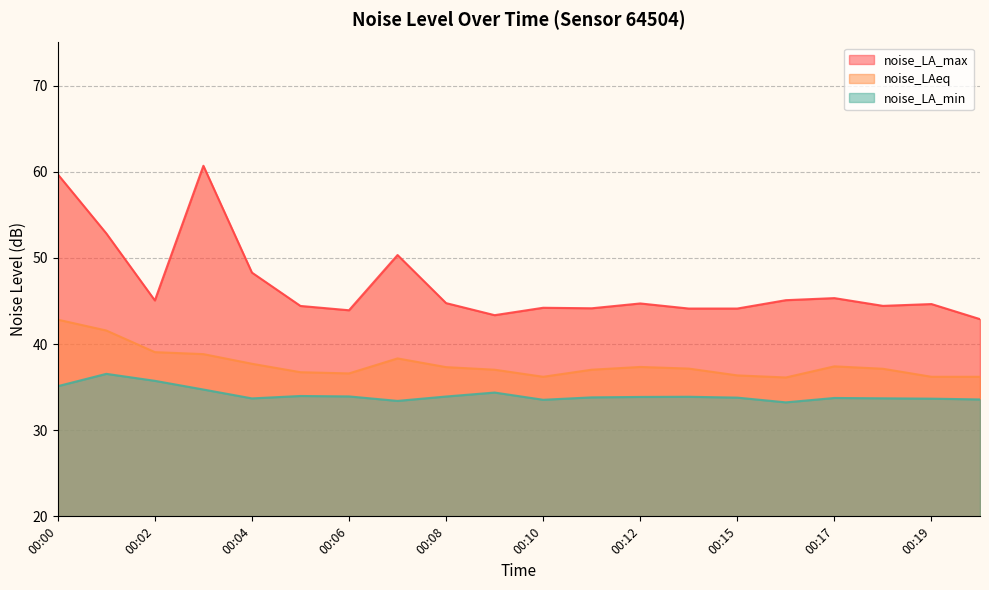

What is the total value across all series at 00:02?

119.8